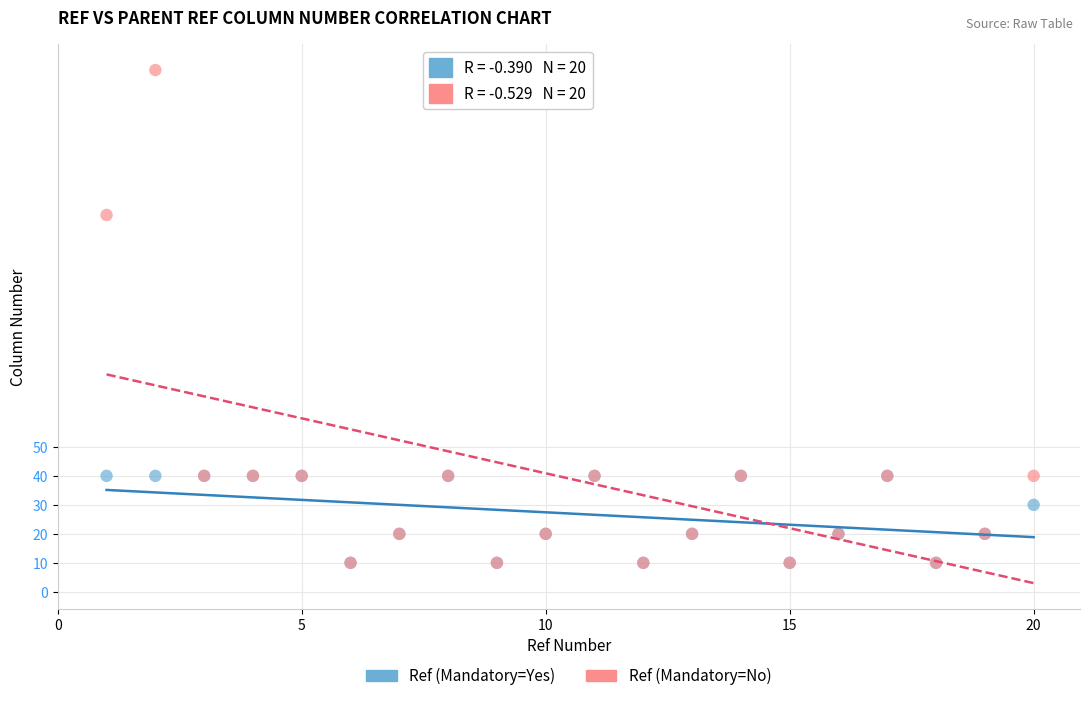

Across all series, what Y value is closest to 95?

130